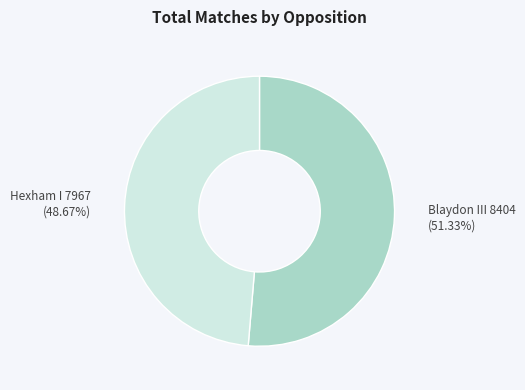

Is there any slice that represents more than half of the pie?

Yes